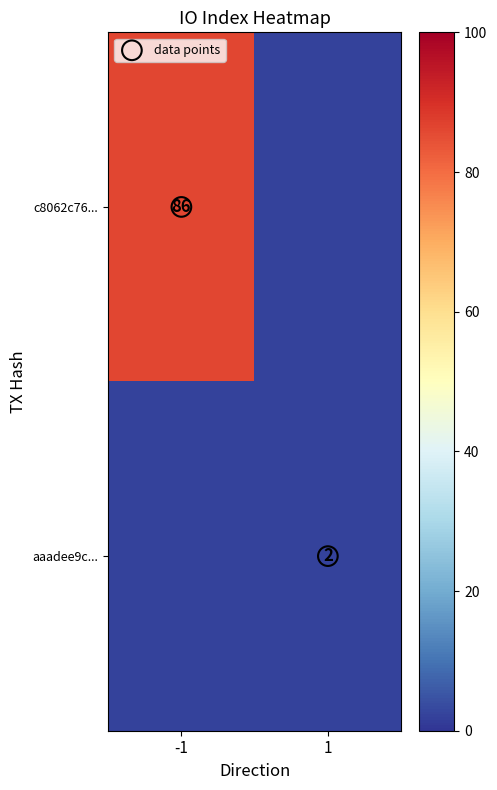

Which has a higher value, -1 or 1?

1